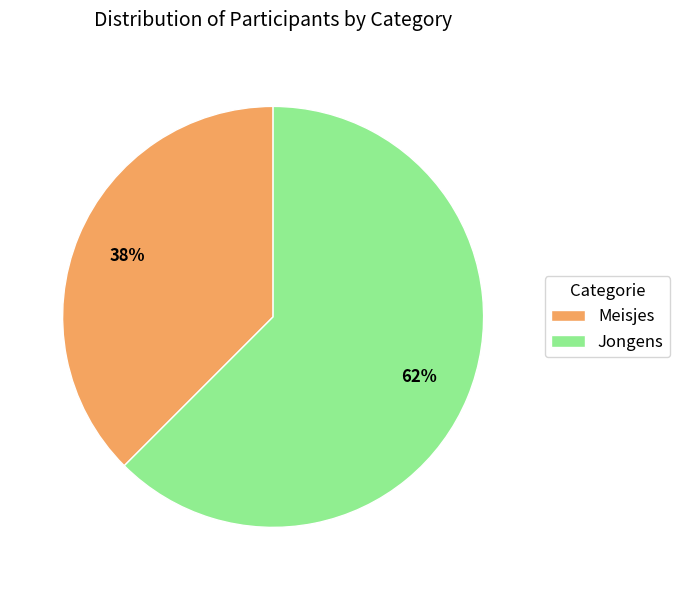

To the nearest percent, what is the average slice percentage?

50%